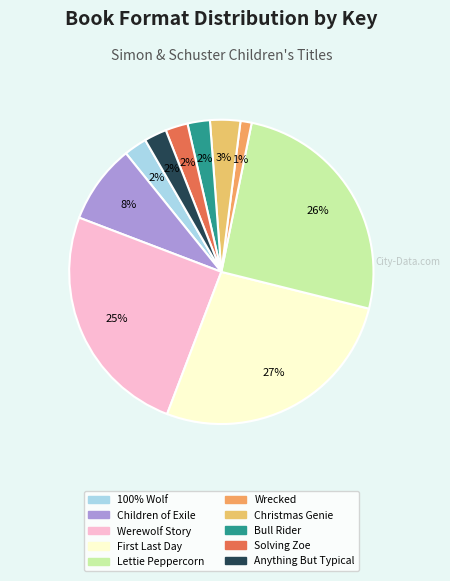

To the nearest percent, what is the difference between the largest and smallest slice percentages?

26%